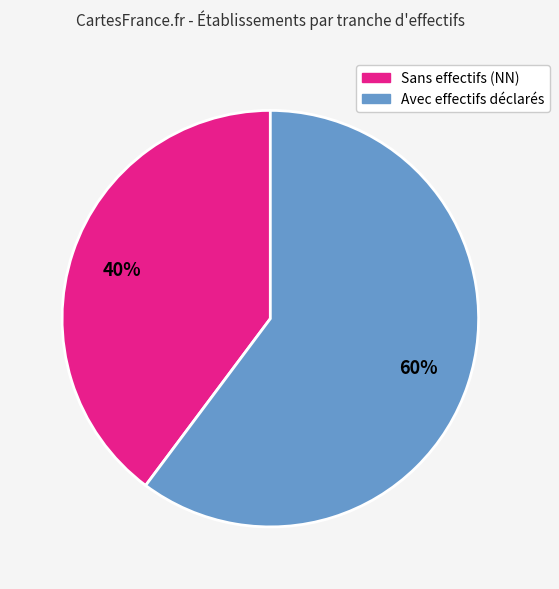

To the nearest percent, what is the average slice percentage?

50%